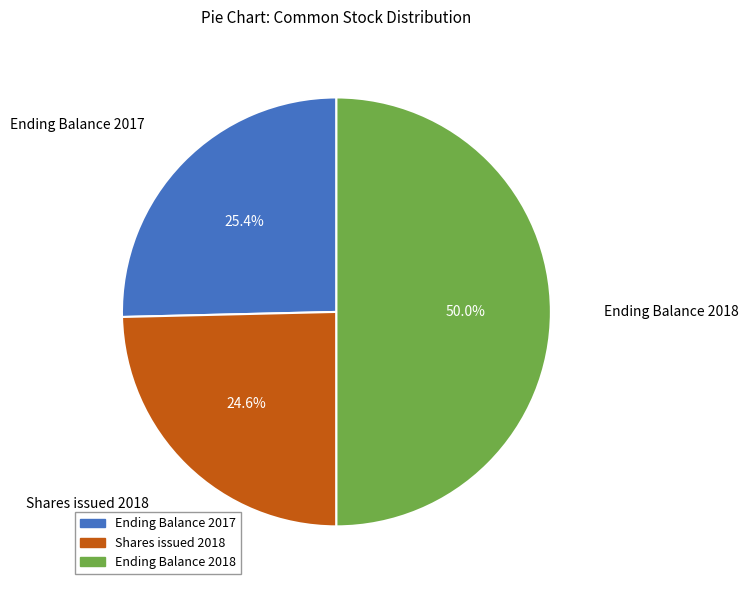

To the nearest percent, what is the difference between the largest and smallest slice percentages?

25%